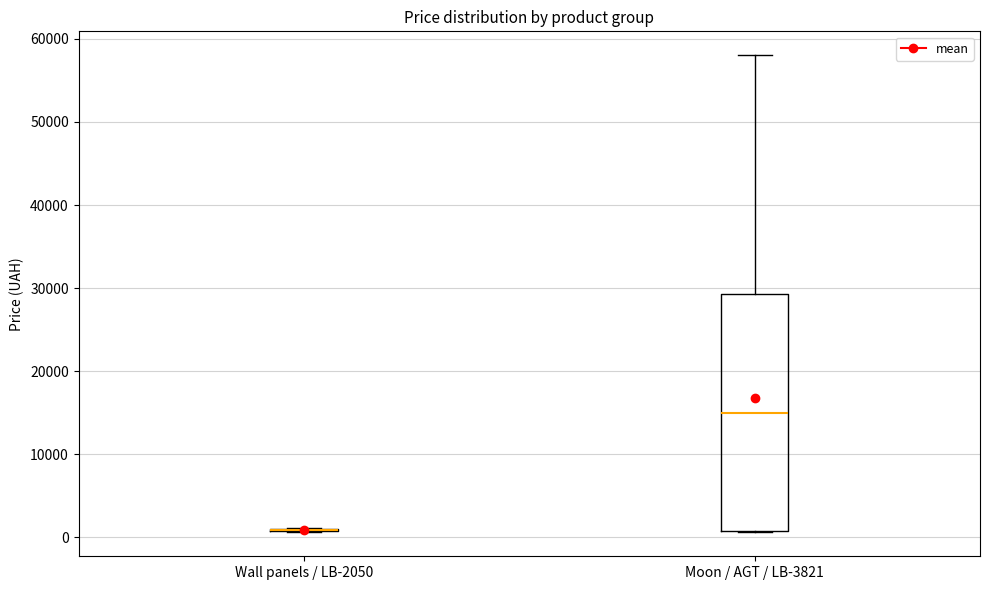

Which box is the tallest, from its lower edge to its upper edge?

Moon / AGT / LB-3821